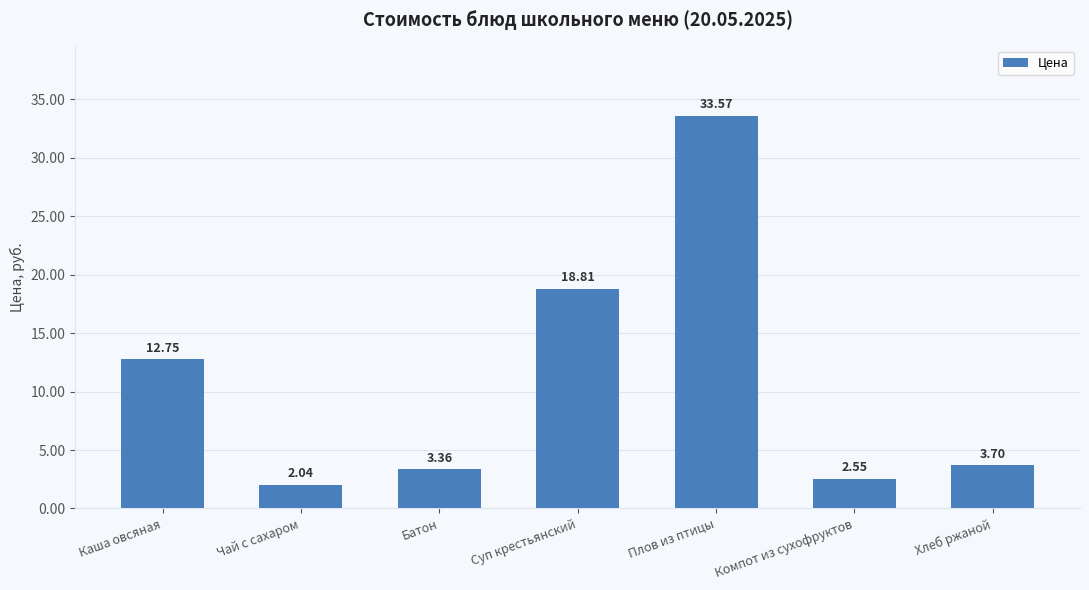

Where is the data nearest to the value 17?

Суп крестьянский